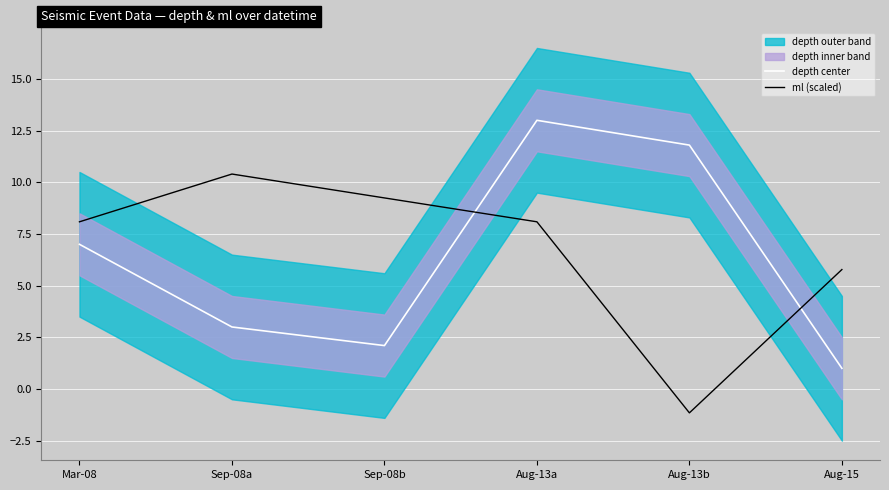

Rank the categories by ml (scaled) value from lowest to highest.

Aug-13b, Aug-15, Mar-08, Aug-13a, Sep-08b, Sep-08a